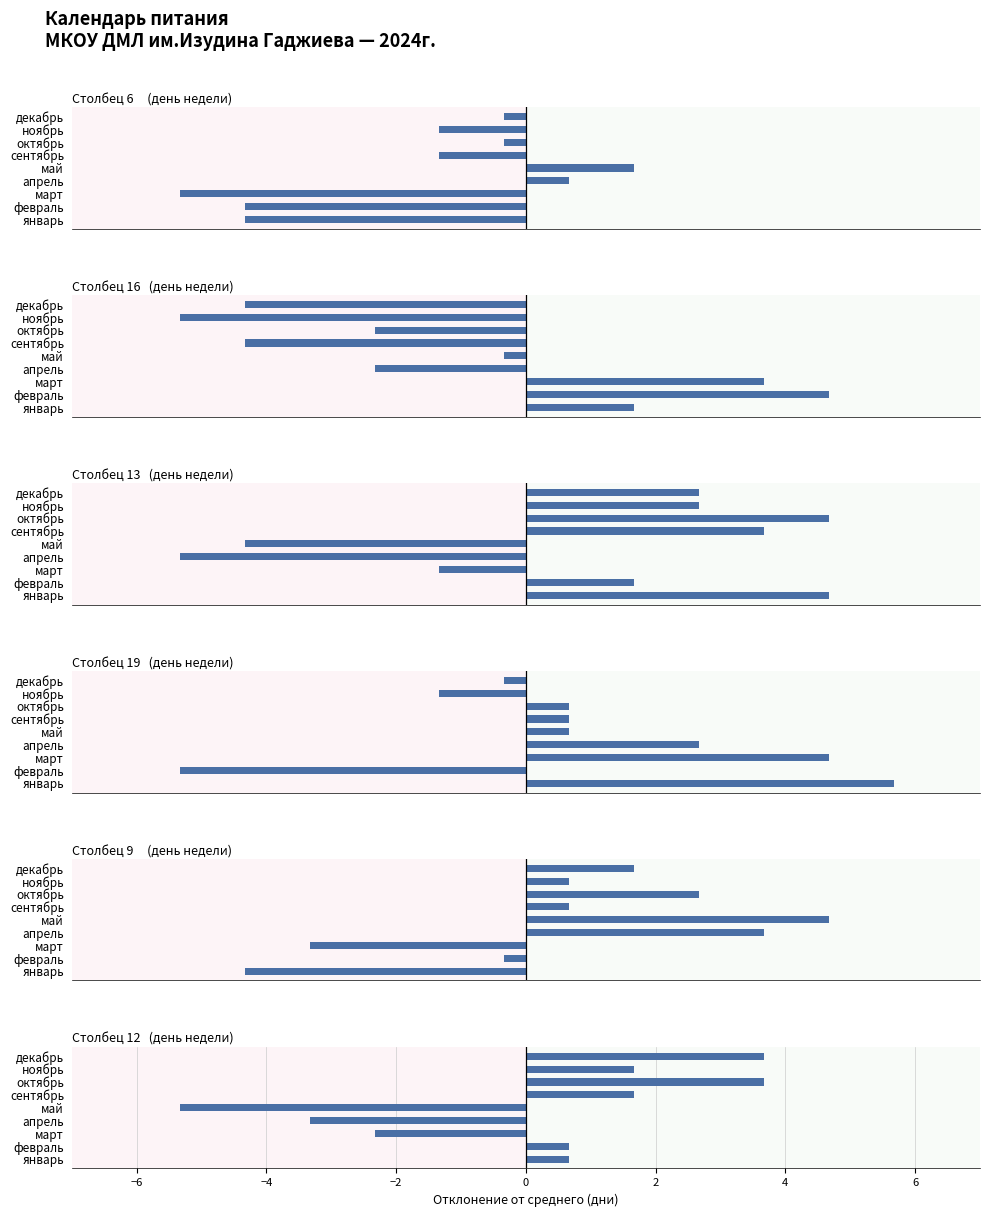

Rank the series at ноябрь from highest to lowest value.

col_13, col_12, col_9, col_6, col_19, col_16